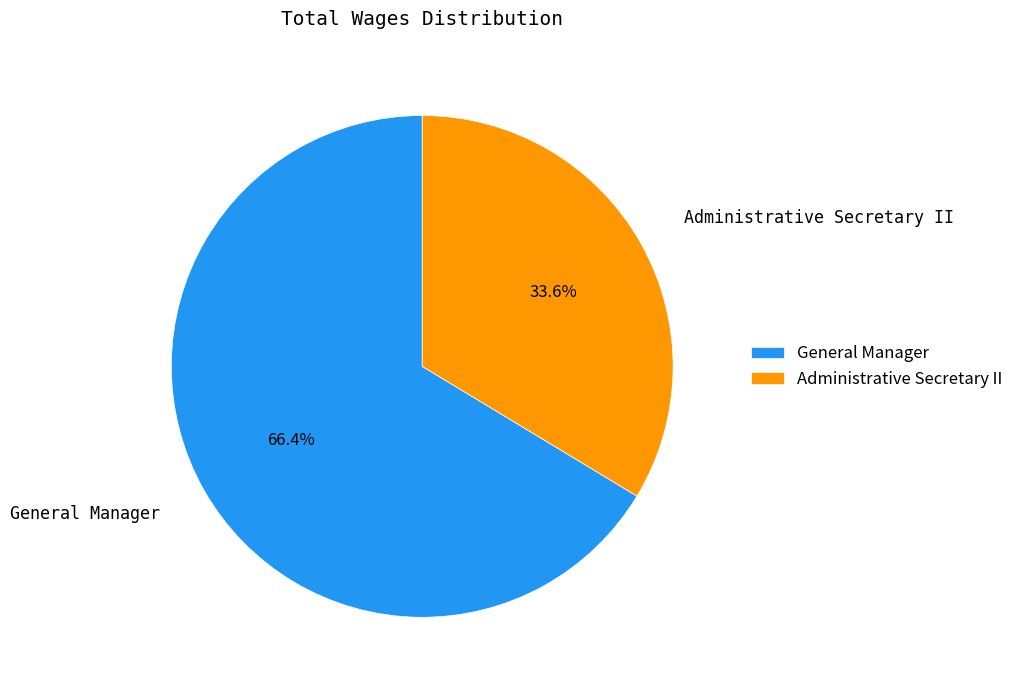

What is the smallest slice in the pie chart?

Administrative Secretary II